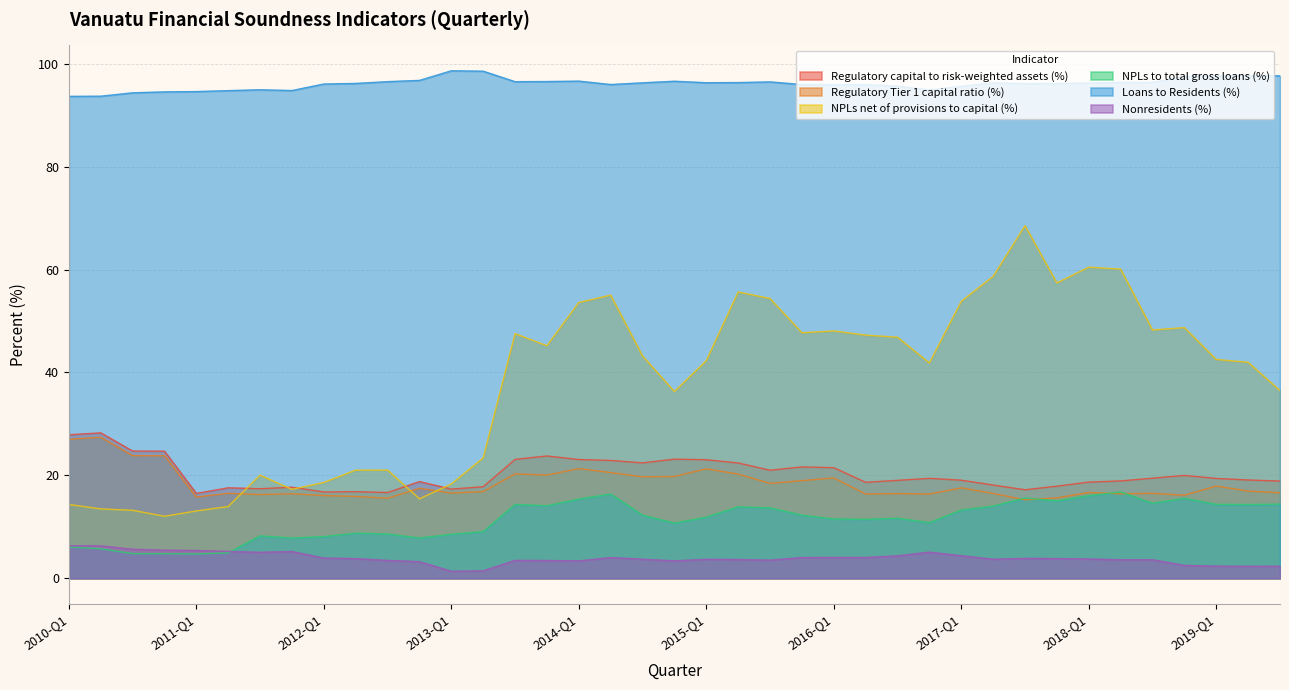

At which category is the sum across all series the highest?

2017-Q3